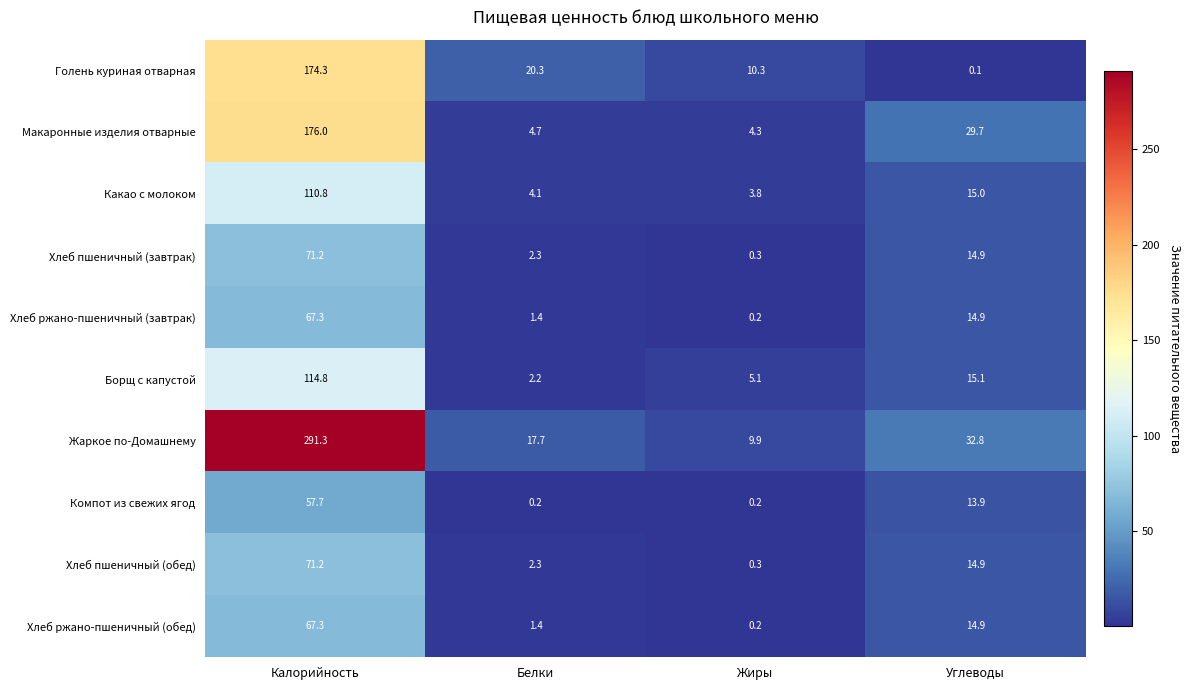

Which category has the highest value in the Хлеб пшеничный (завтрак) series?

Калорийность